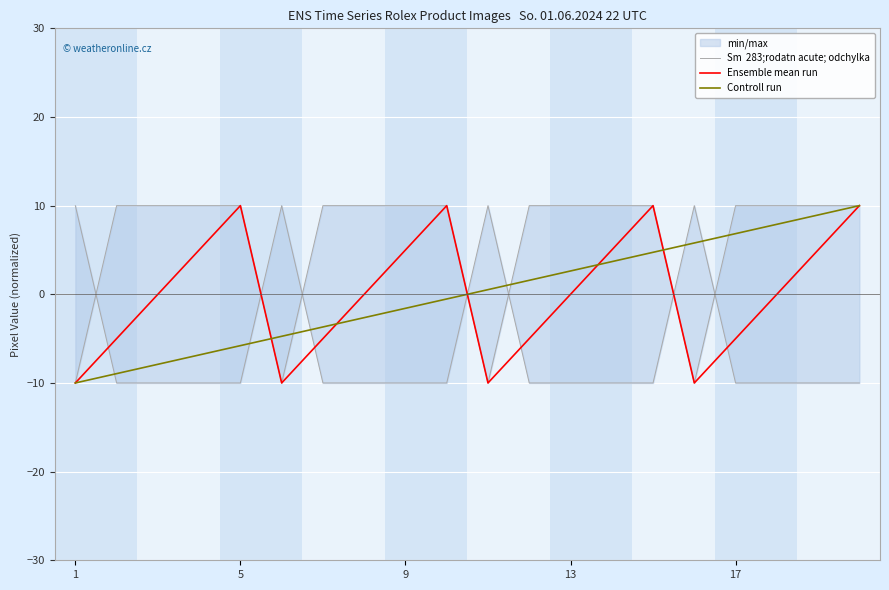

The value of Ensemble mean run at 13 is 0.0. True or false?

True